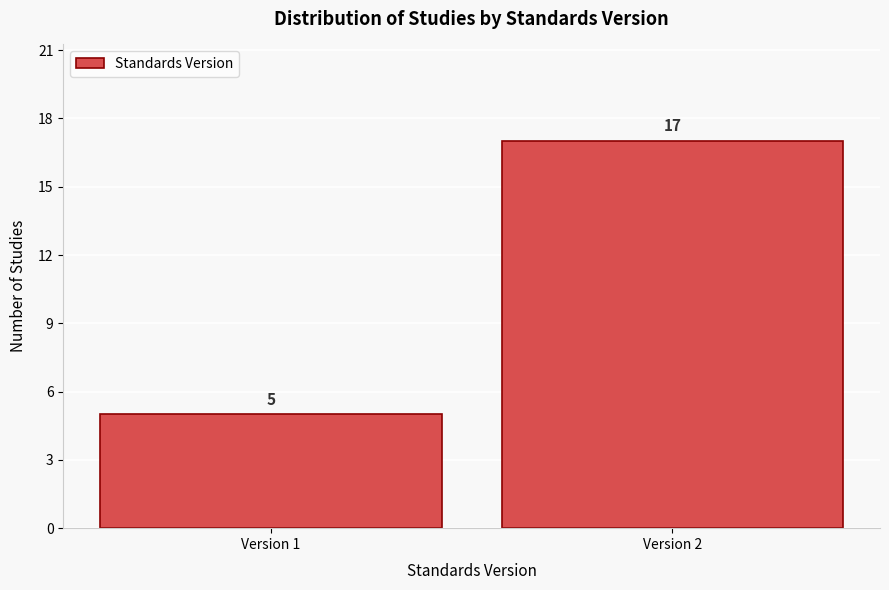

Reading left to right, transcribe all the data shown in this chart.

5	17